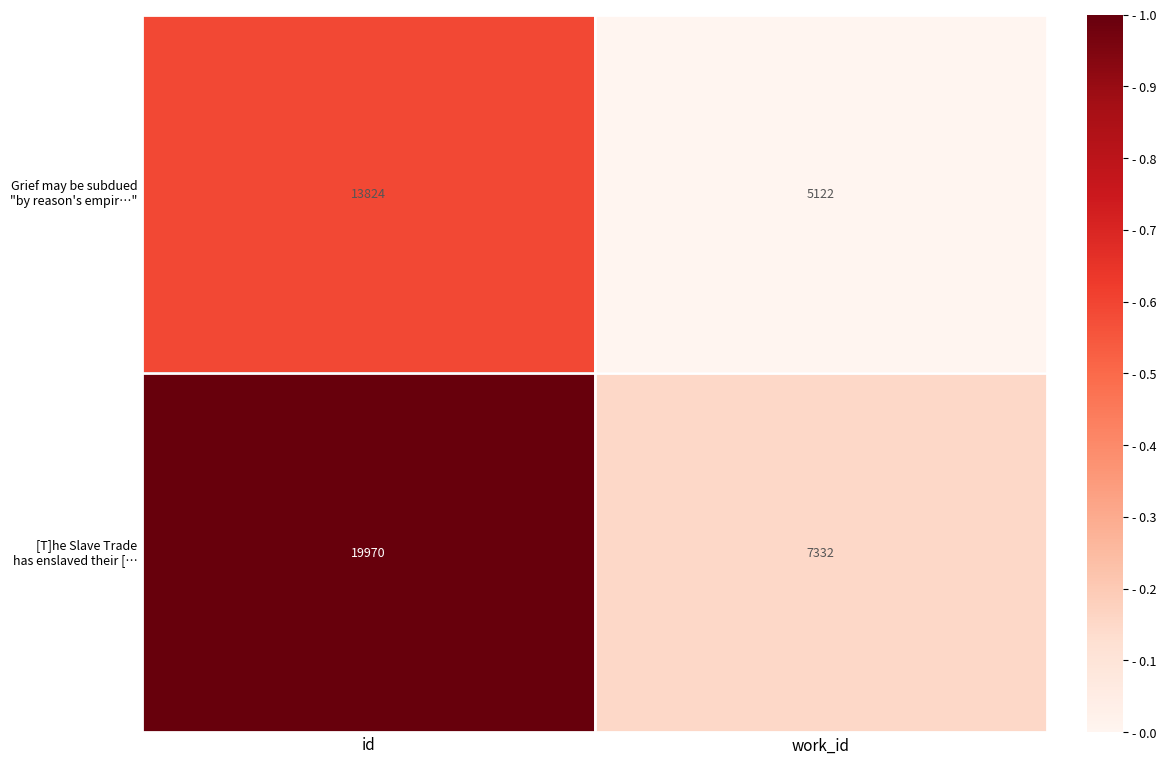

What is the smallest value displayed?

5122